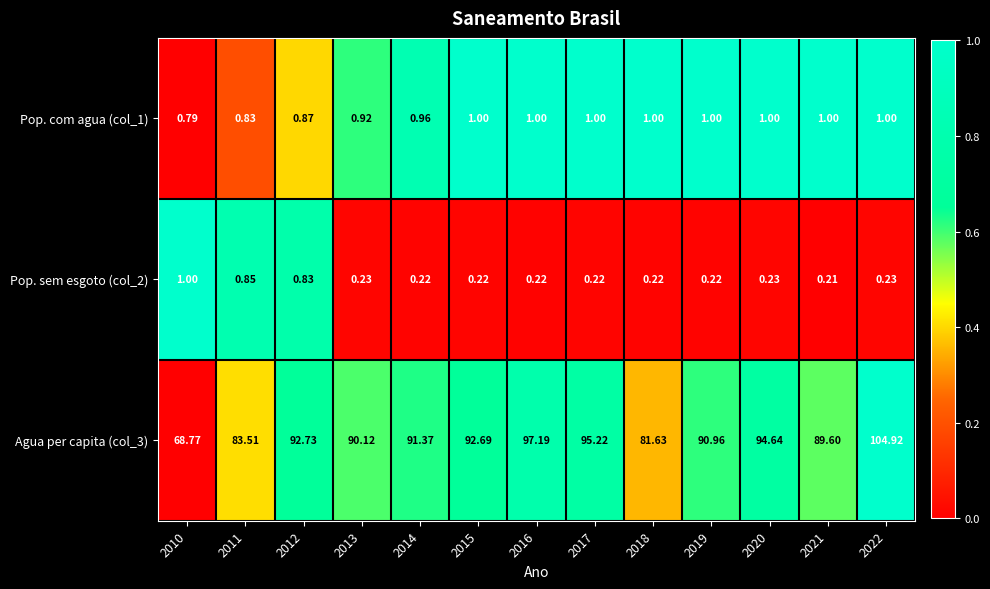

Is the value of Agua per capita (col_3) at 2010 greater than the value of Pop. com agua (col_1) at 2015?

Yes